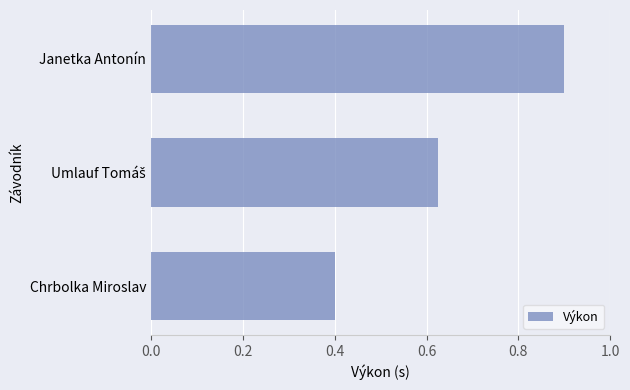

Count the values in the range 0 to 1.

3